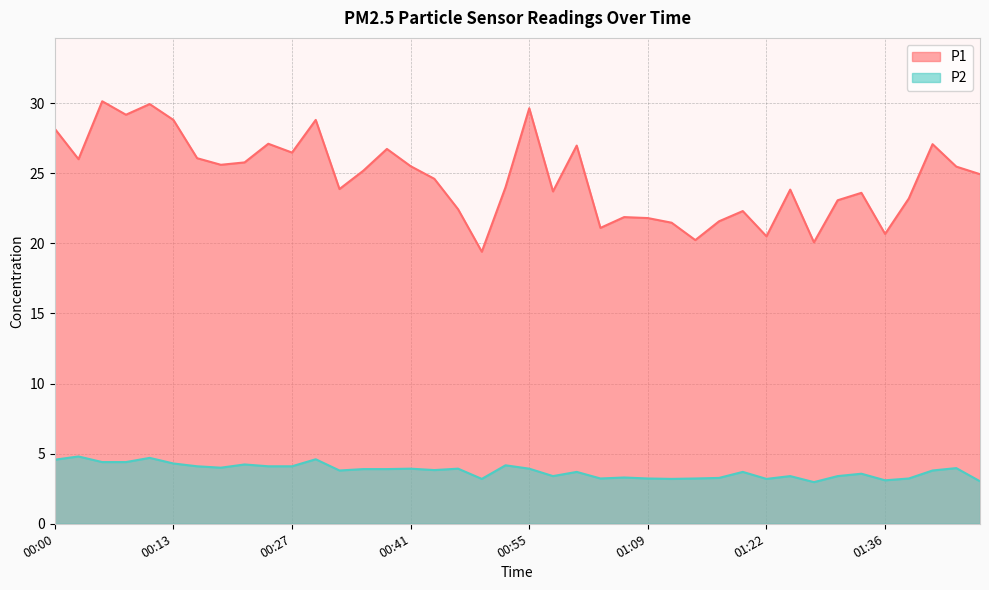

True or false: P1 has a value of 14.9 at 00:08.

False